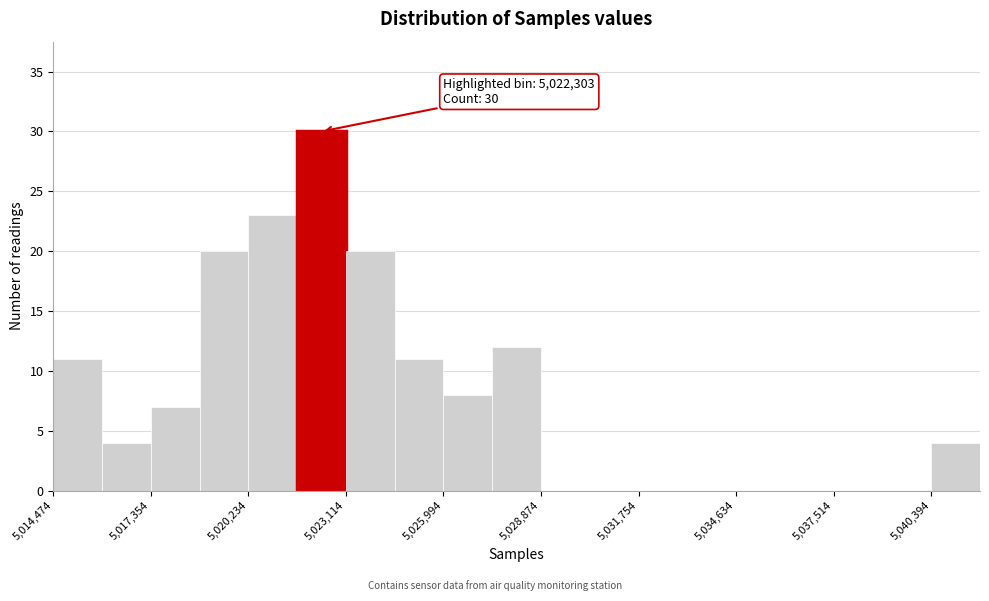

Read against the x-axis, roughly where is the centre of the tallest bar?

5022500